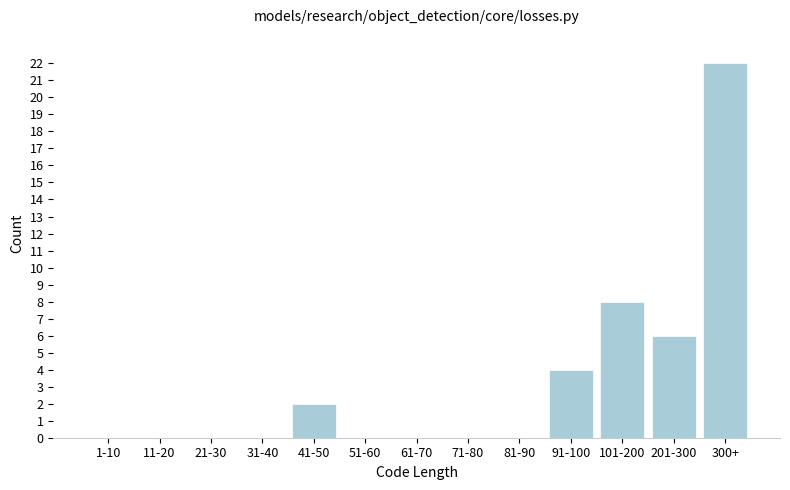

Reading right to left, extract all data points from this chart.

300+=22	201-300=6	101-200=8	91-100=4	81-90=0	71-80=0	61-70=0	51-60=0	41-50=2	31-40=0	21-30=0	11-20=0	1-10=0